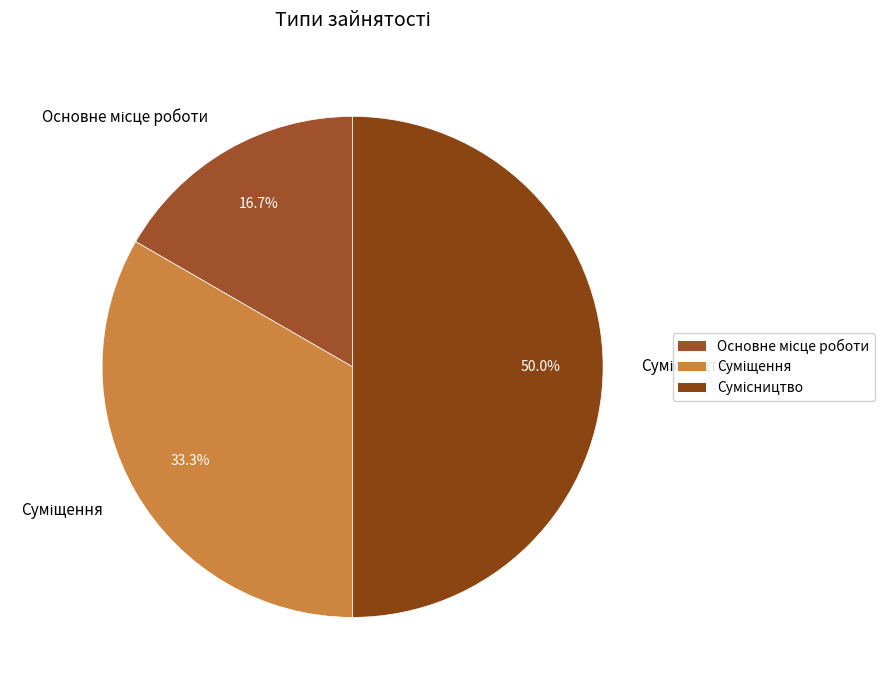

What portion of the pie excludes Суміщення?

66.7%